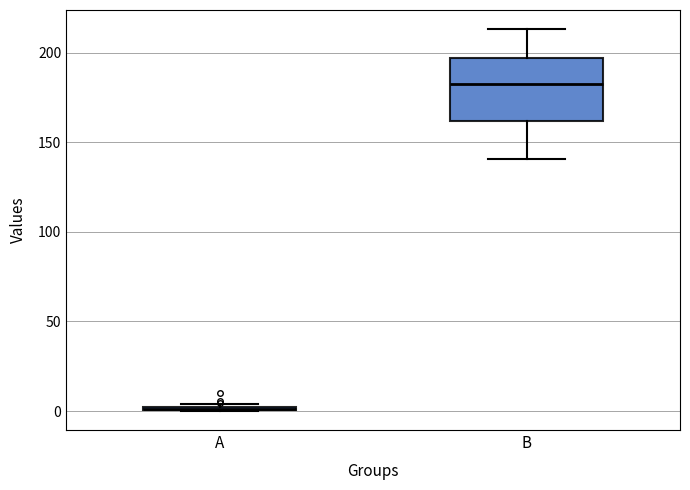

Reading left to right, transcribe this box plot: for each box, give where its median line is, the range the box spans, and where its two whiskers end, as read against the y-axis. The values are not printed on the chart, so give them approximately, as read against the axis.

A: box collapsed to a line at 0, whiskers 0 to 5
B: median 185, box 160 to 195, whiskers 140 to 215